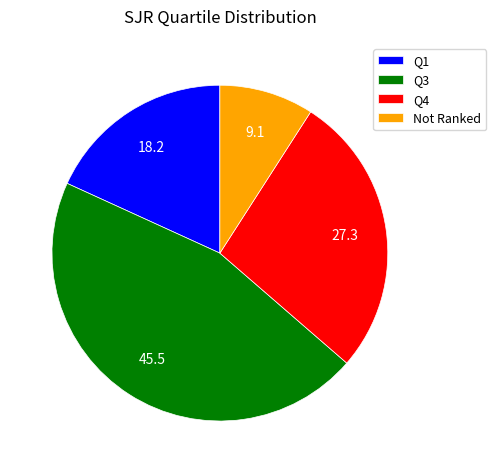

Do Q3 and Q4 together represent more than half of the pie?

Yes